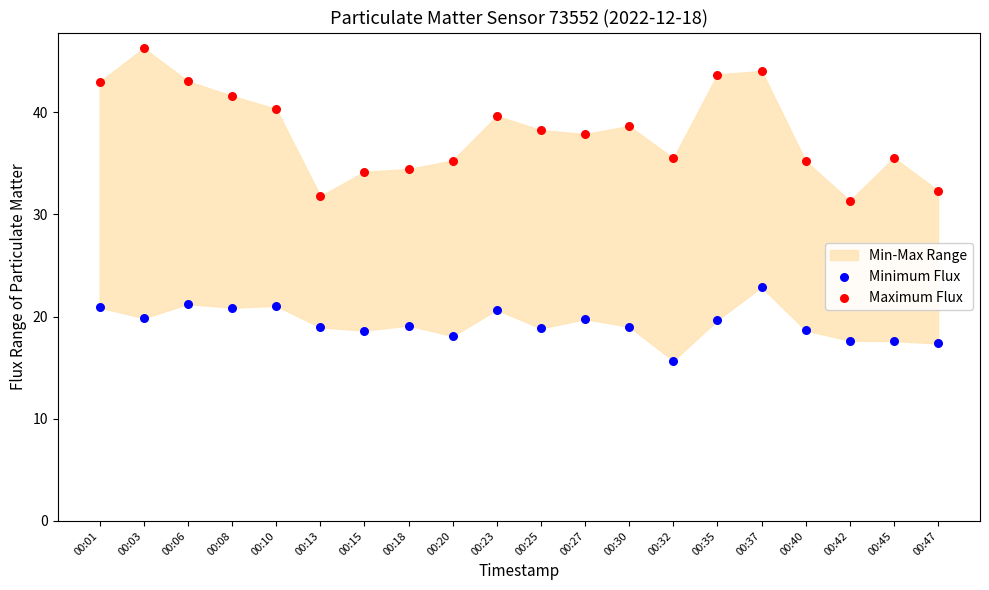

What is the X range (max minus min) for the scatter plot?

1.0